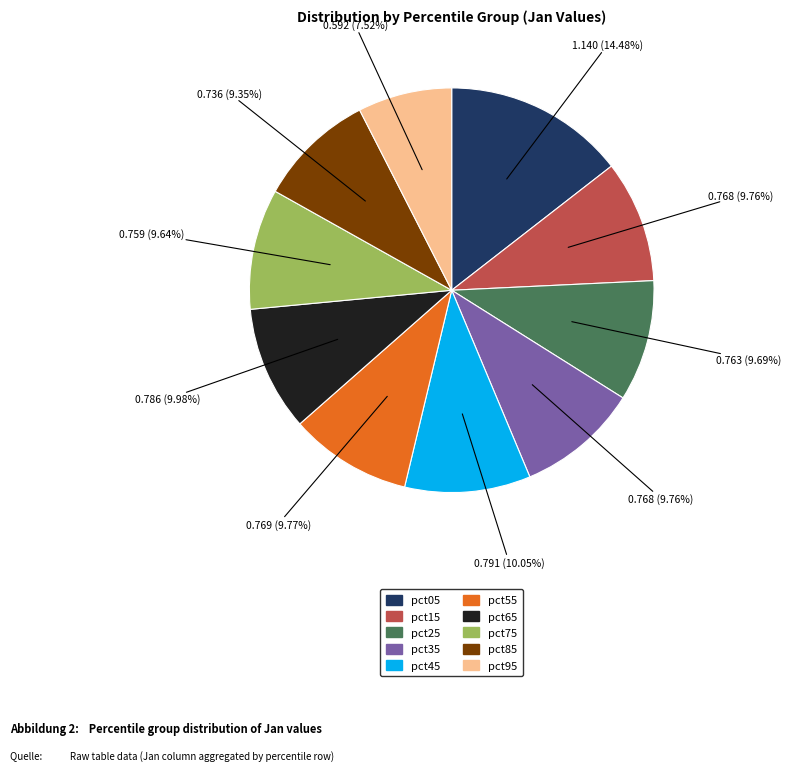

Approximately how many times larger is the value at pct45 compared to pct05?

0.7